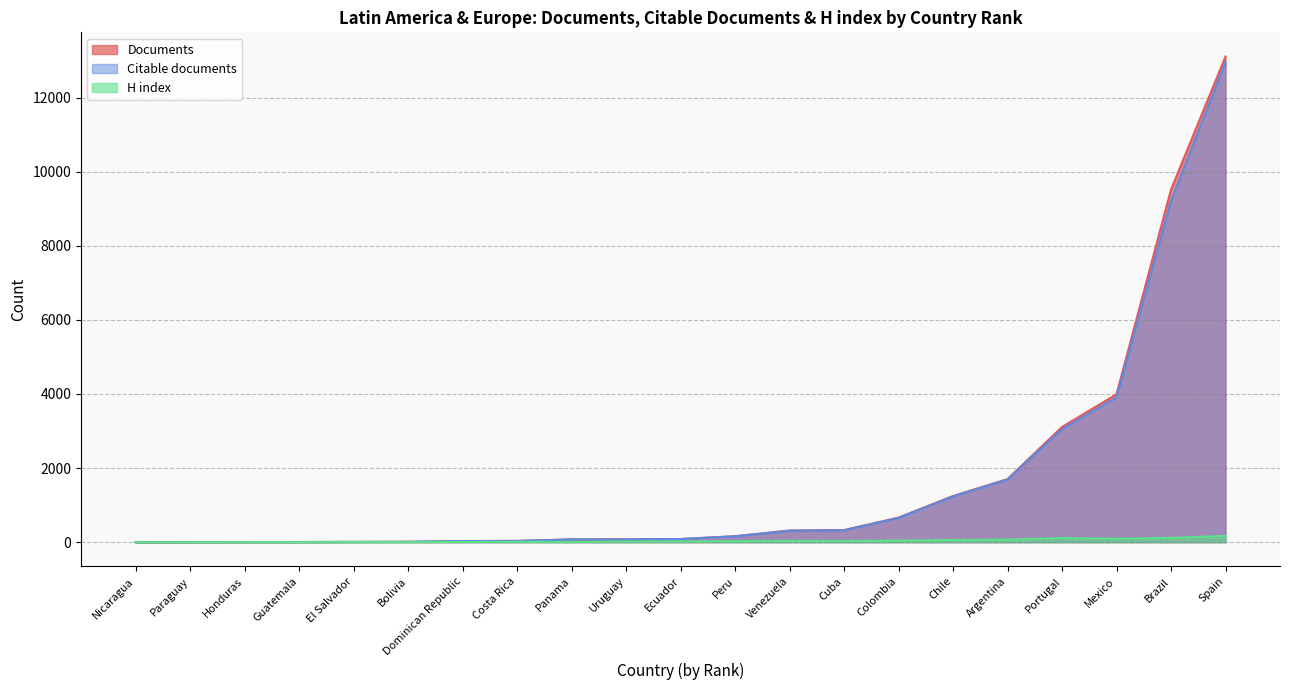

Which label corresponds to the smallest value in the chart?

Nicaragua